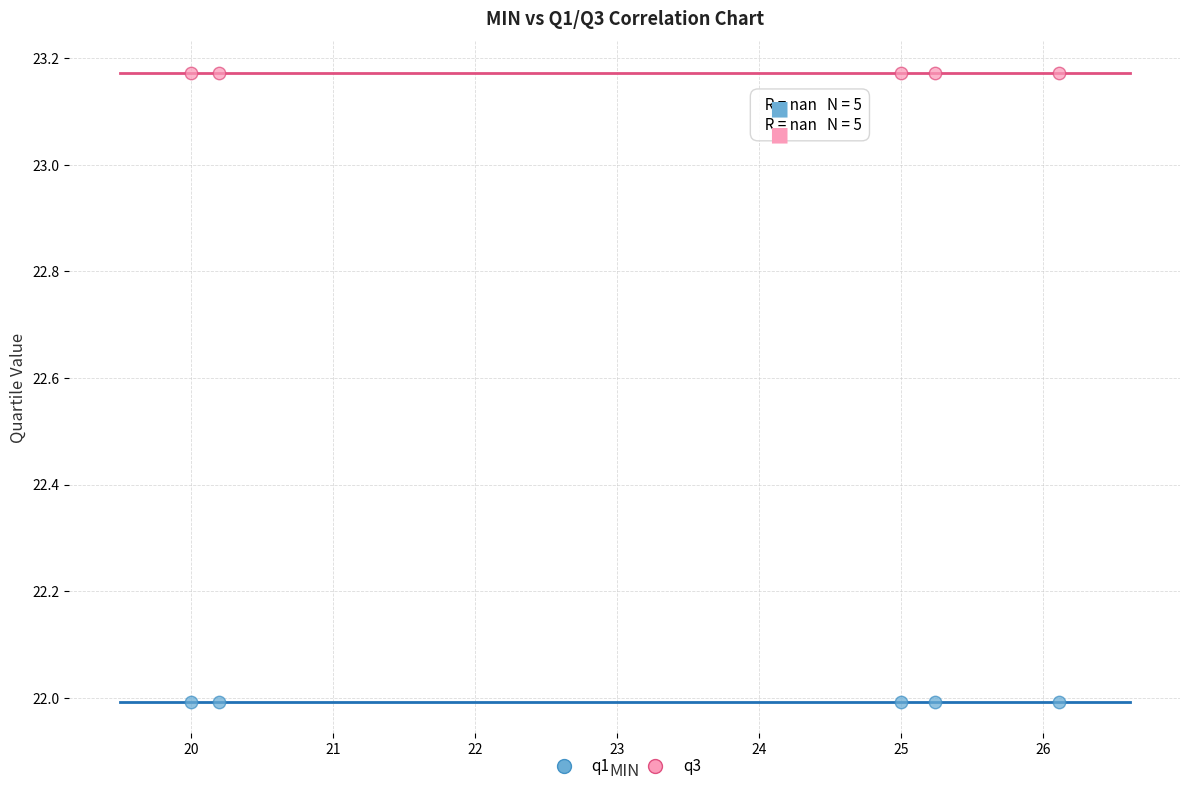

Across all data points, what is the average Y value?

22.6